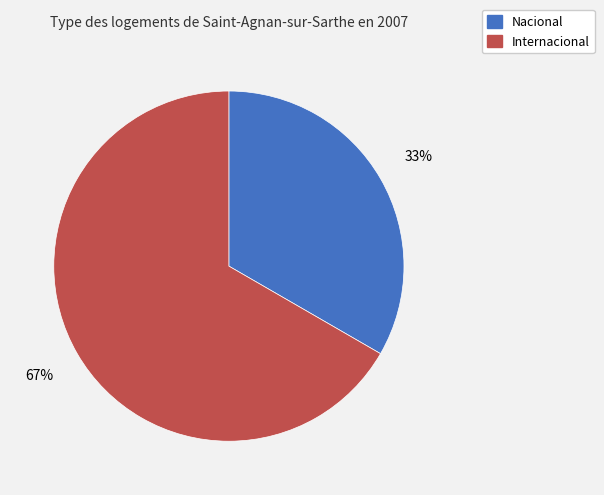

Which has a higher value, Nacional or Internacional?

Internacional